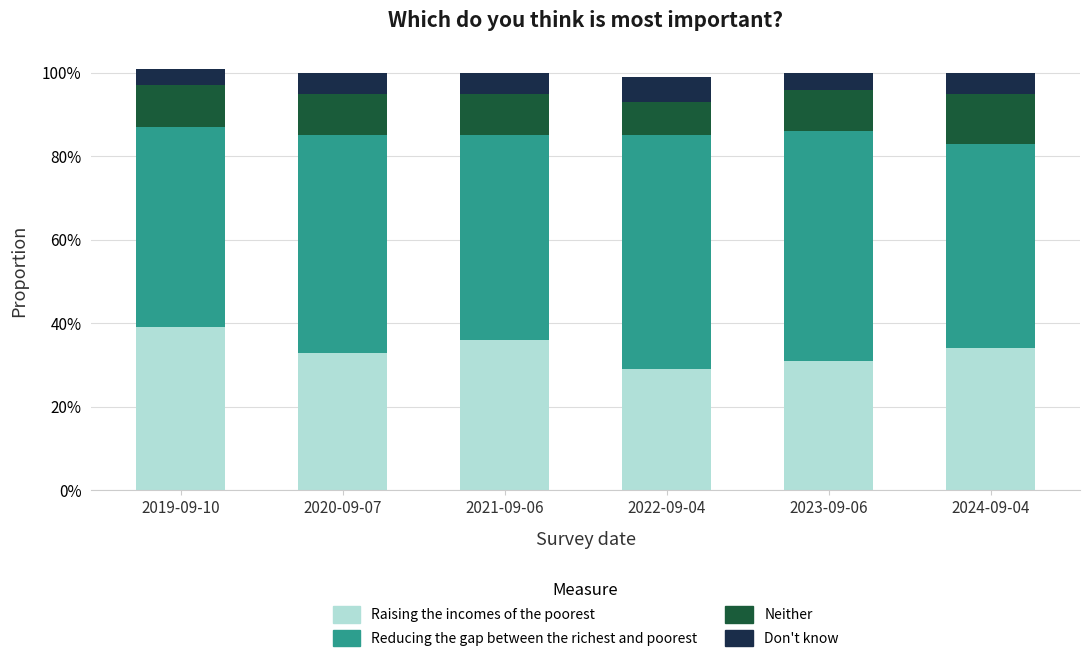

Does the chart contain stacked bars?

Yes